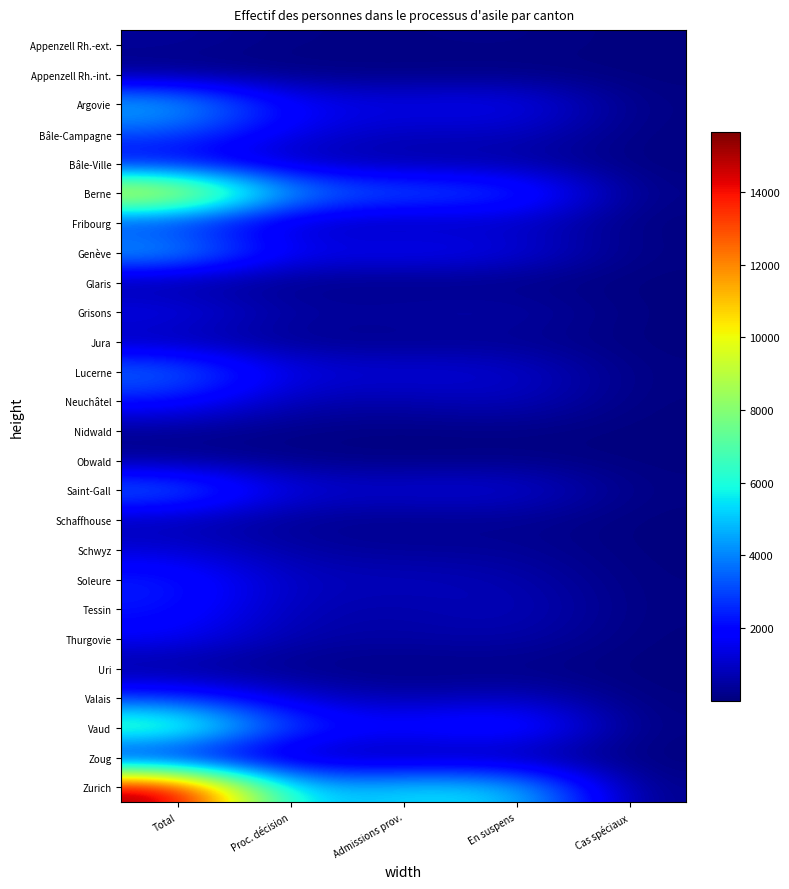

At which category is the sum across all series the highest?

Total